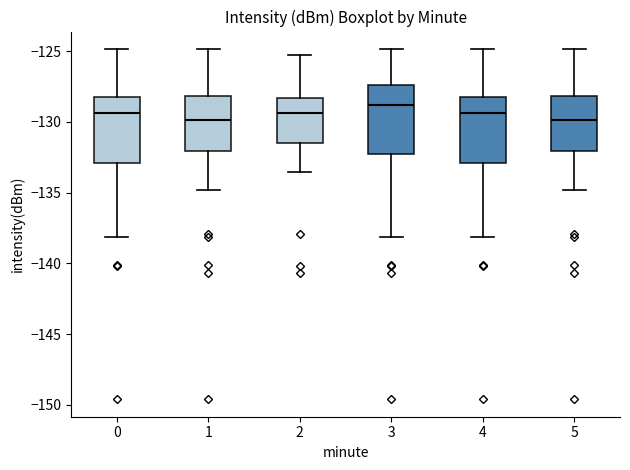

Reading left to right, read every box against the y-axis: the position of its median line, the range the box covers, and the ends of its whiskers. The values are not printed on the chart, so give them approximately, as read against the axis.

0: median -129.5, box -133.0 to -128.5, whiskers -138.0 to -125.0
1: median -130.0, box -132.0 to -128.0, whiskers -135.0 to -125.0
2: median -129.5, box -131.5 to -128.5, whiskers -133.5 to -125.5
3: median -129.0, box -132.5 to -127.5, whiskers -138.0 to -125.0
4: median -129.5, box -133.0 to -128.5, whiskers -138.0 to -125.0
5: median -130.0, box -132.0 to -128.0, whiskers -135.0 to -125.0